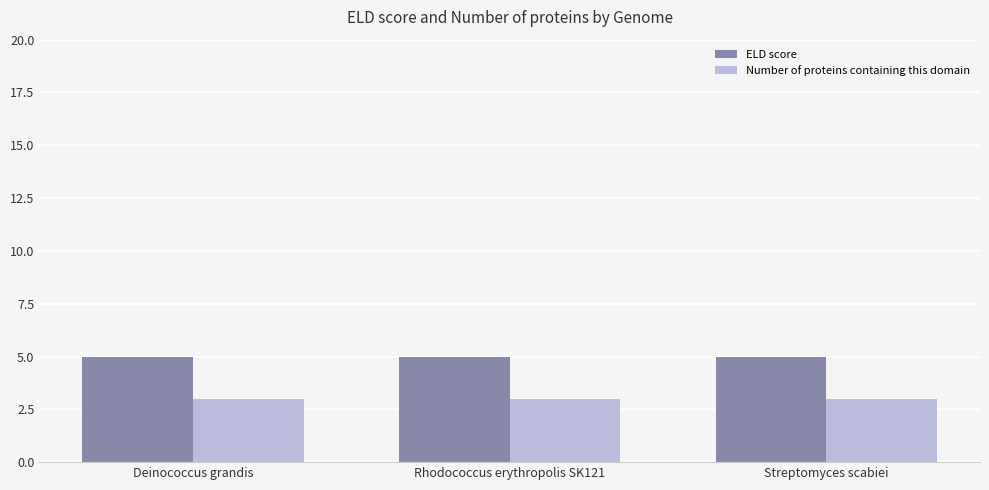

What is the label of the 1st bar from the left?

Deinococcus grandis